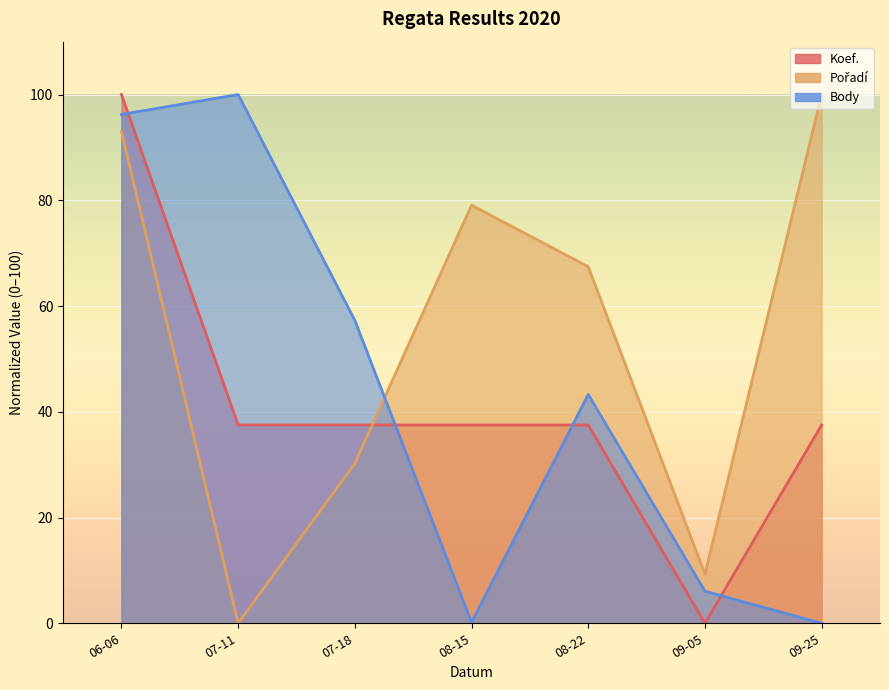

How many data points in Koef. are above 37?

6